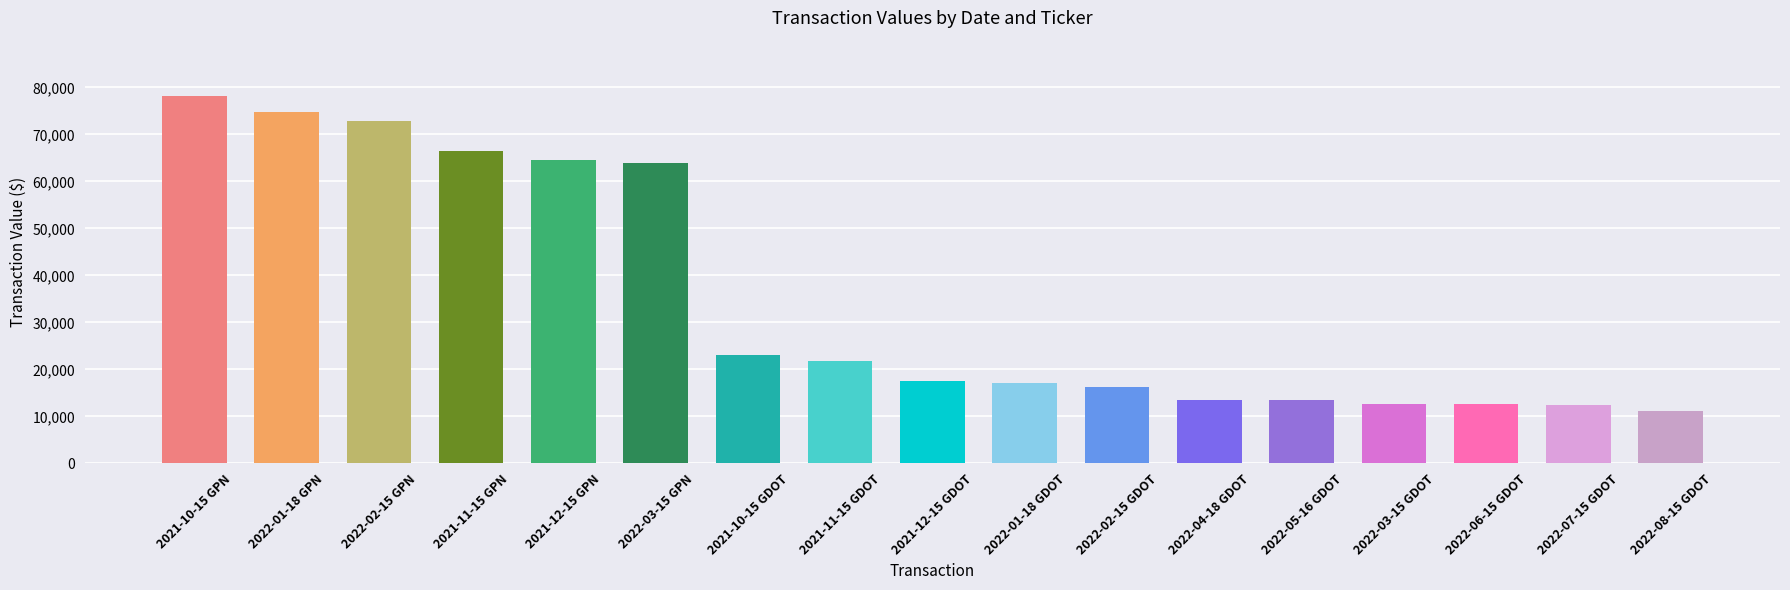

How many series are shown in this chart?

1